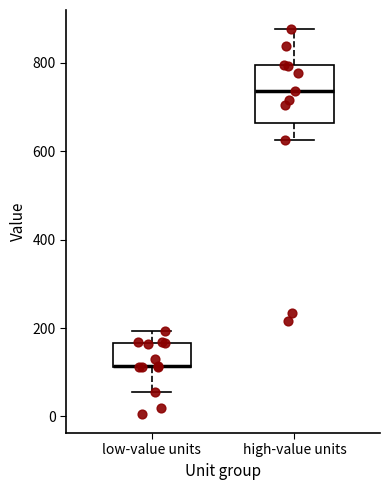

Reading left to right, read every box against the y-axis: the position of its median line, the range the box covers, and the ends of its whiskers. The values are not printed on the chart, so give them approximately, as read against the axis.

low-value units: median 120 (drawn on the box's lower edge), box 120 to 160, whiskers 60 to 200
high-value units: median 740, box 660 to 800, whiskers 620 to 880